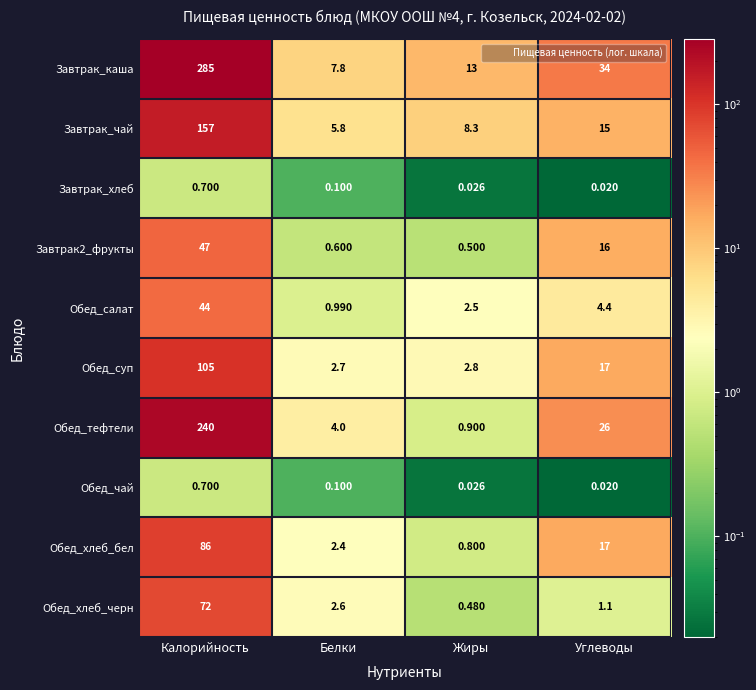

Is the value of Завтрак_каша at Белки greater than the value of Обед_хлеб_бел at Углеводы?

No